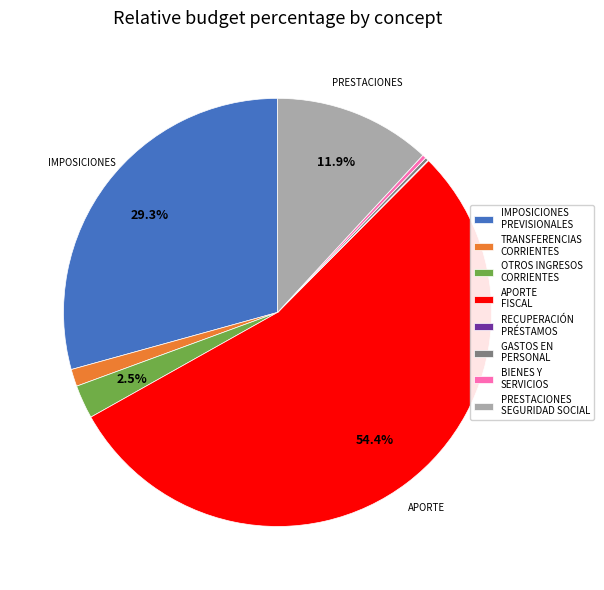

Does IMPOSICIONES PREVISIONALES account for over 50% of the chart?

No